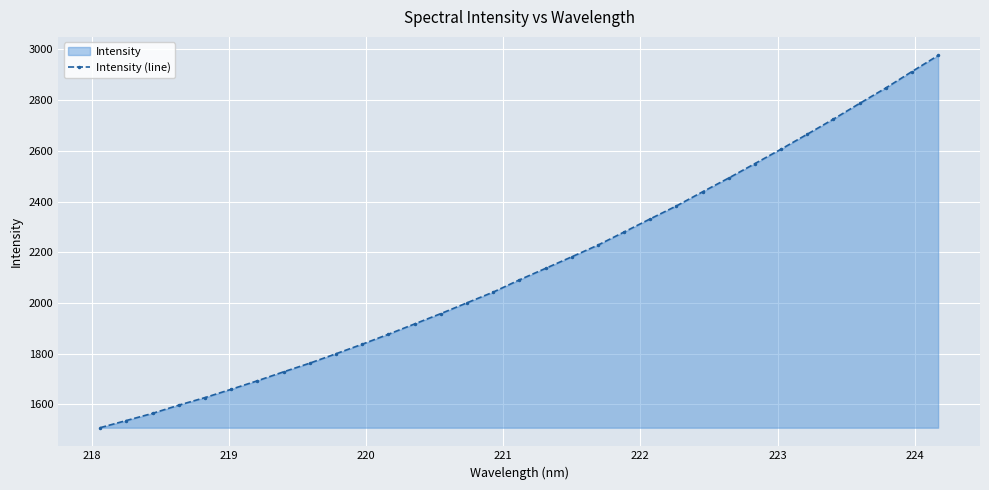

What is the value of the 29th point from the left?

2725.0